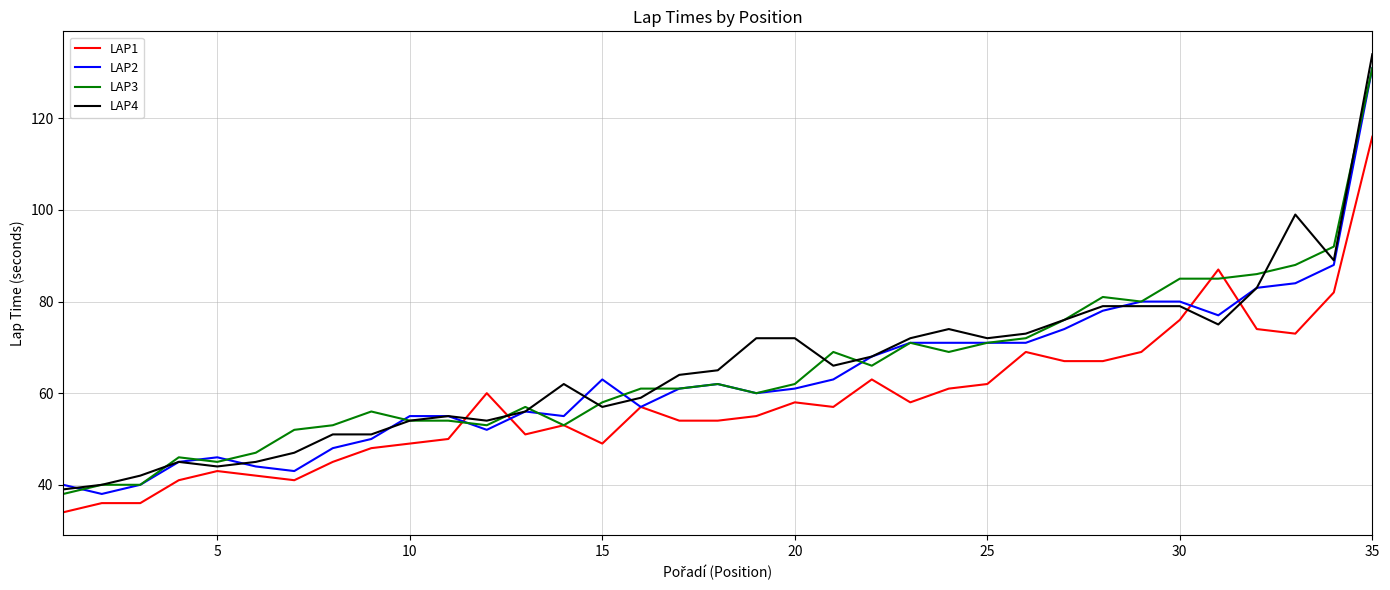

Reading right to left, extract all data points from this chart.

LAP1: 116	82	73	74	87	76	69	67	67	69	62	61	58	63	57	58	55	54	54	57	49	53	51	60	50	49	48	45	41	42	43	41	36	36	34
LAP2: 131	88	84	83	77	80	80	78	74	71	71	71	71	68	63	61	60	62	61	57	63	55	56	52	55	55	50	48	43	44	46	45	40	38	40
LAP3: 131	92	88	86	85	85	80	81	76	72	71	69	71	66	69	62	60	62	61	61	58	53	57	53	54	54	56	53	52	47	45	46	40	40	38
LAP4: 134	89	99	83	75	79	79	79	76	73	72	74	72	68	66	72	72	65	64	59	57	62	56	54	55	54	51	51	47	45	44	45	42	40	39